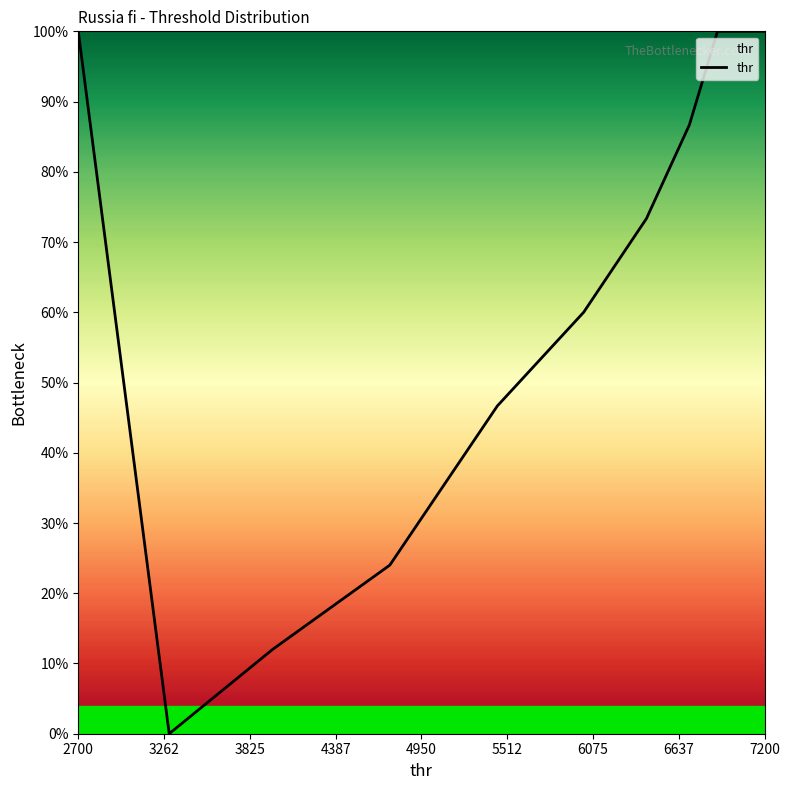

True or false: the data has more than 2 interior local peaks.

False